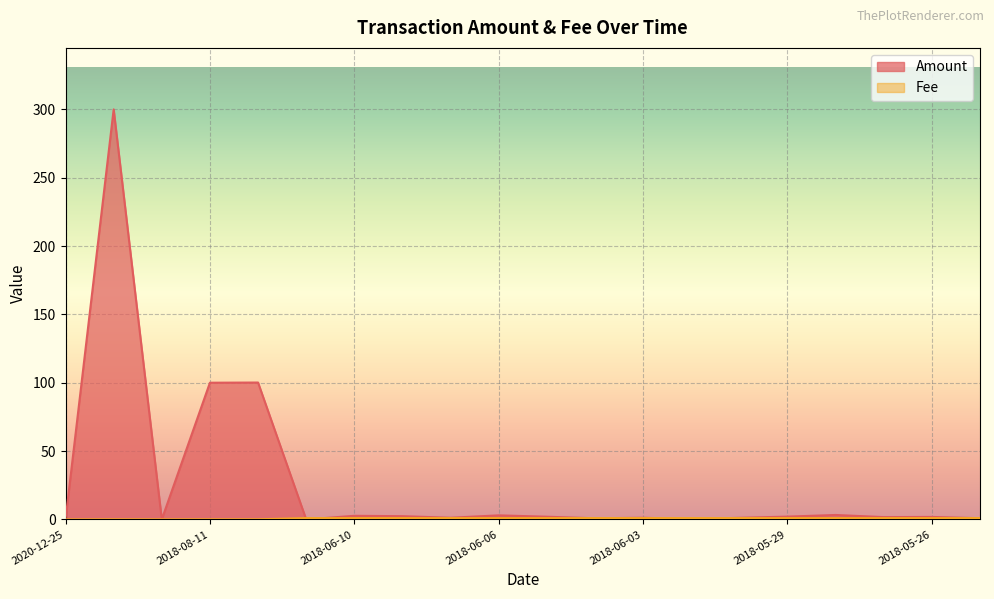

Reading right to left, transcribe all the data shown in this chart.

Amount: 0.9	1.8	1.7	3.3	2.1	1.2	0.2	1.2	0.9	2.0	3.0	1.2	2.4	2.7	0.0	100.2	100.0	0.0	300.0	0.0
Fee: 1.0	1.0	1.0	1.0	1.0	1.0	1.0	1.0	1.0	1.0	1.0	1.0	1.0	1.0	1.0	0.1	0.1	0.1	0.1	0.0